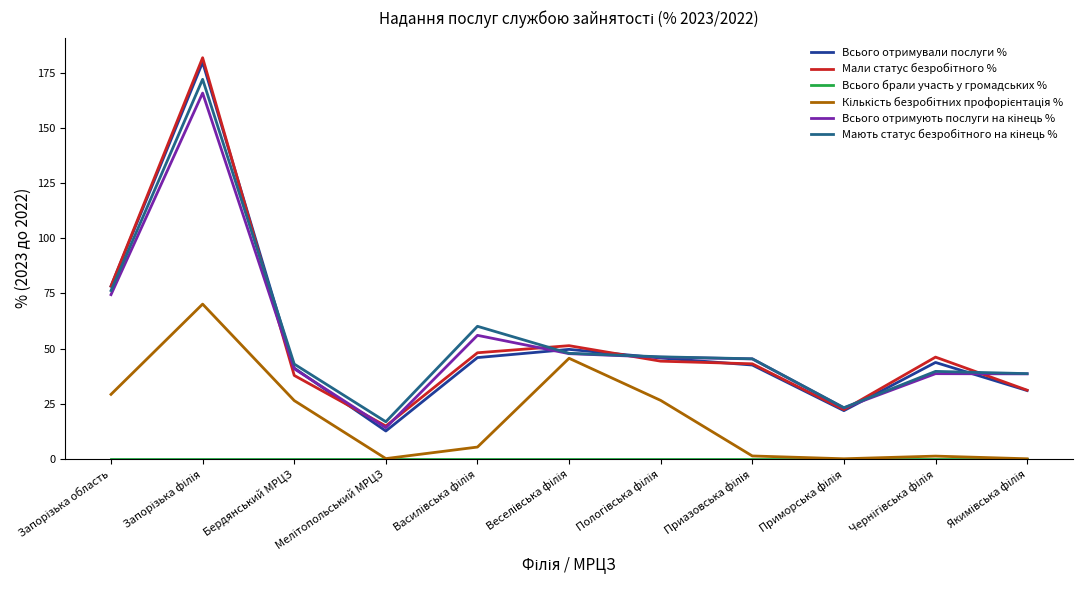

What is the greatest value displayed?

181.9